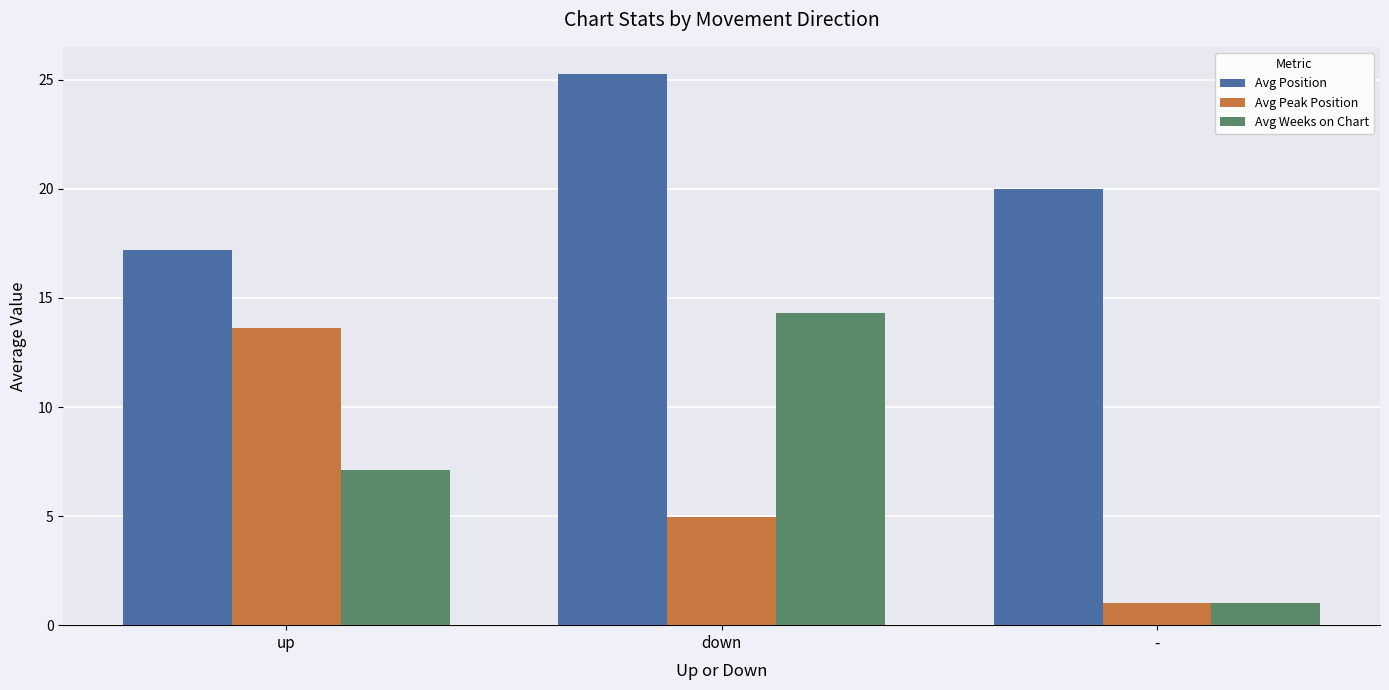

Read the Avg Weeks on Chart value at down.

14.3